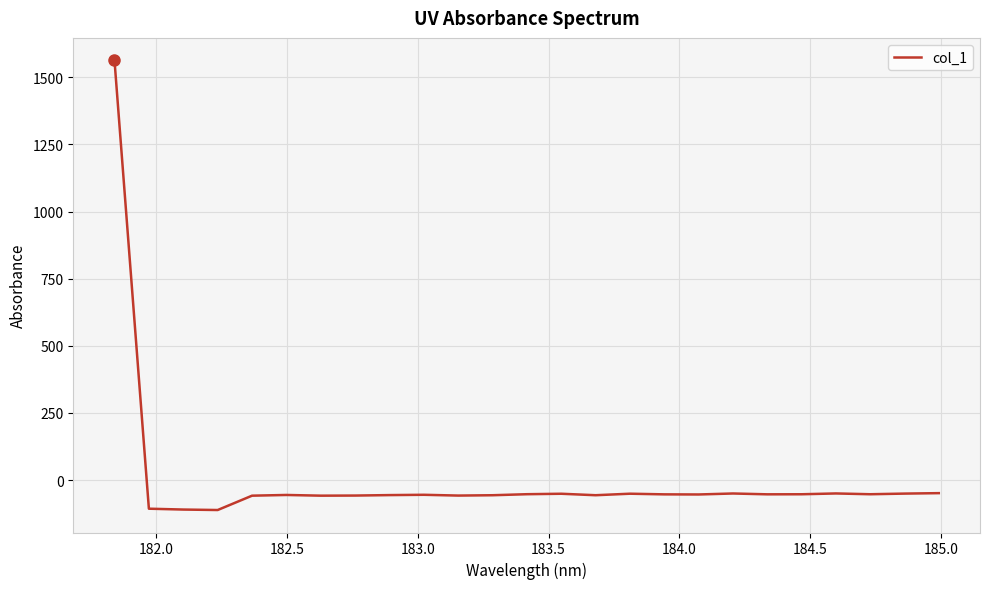

What is the smallest value displayed?

-111.5